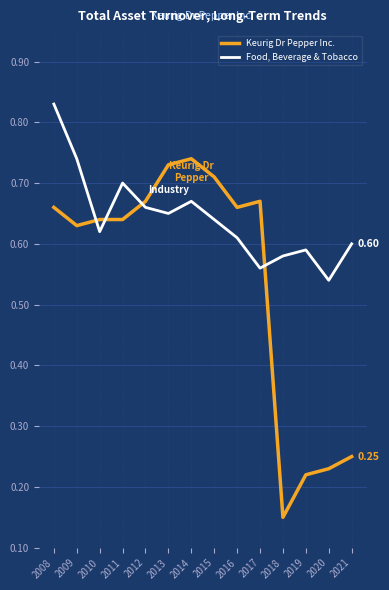

Which series has the largest total across all categories?

Food, Beverage & Tobacco